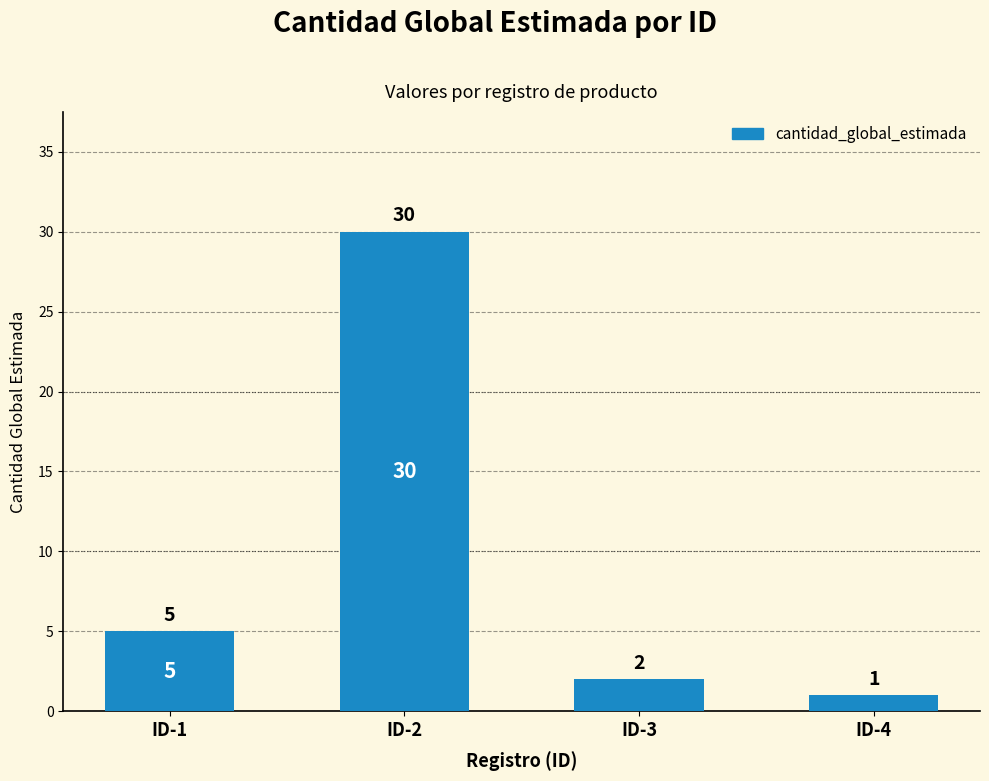

The chart shows a value of 2 at ID-3. True or false?

True